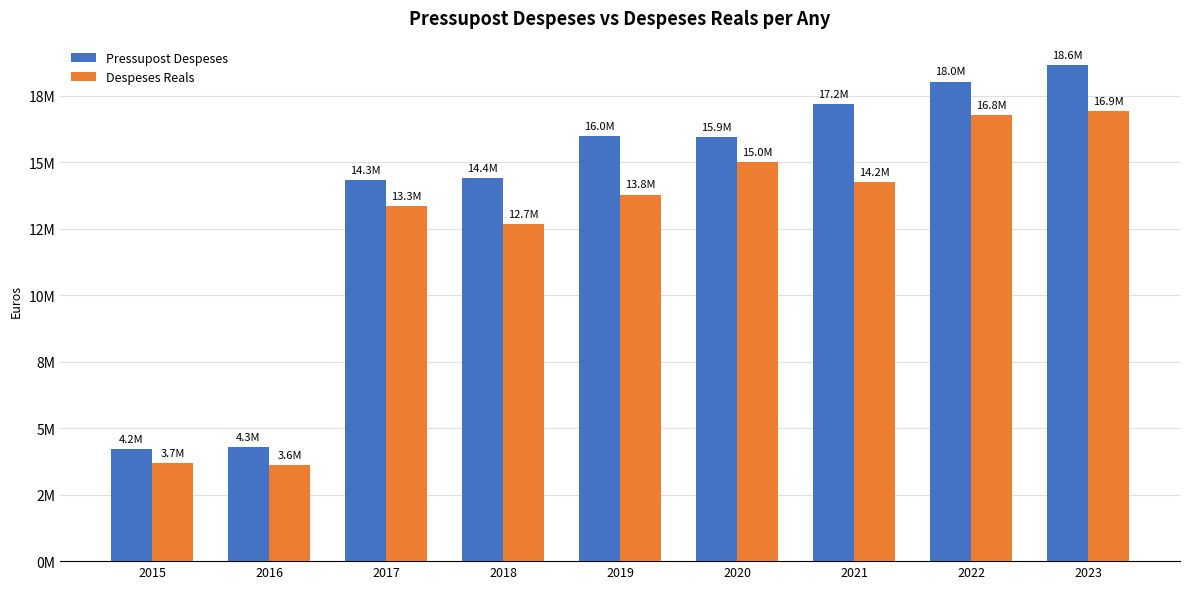

What are all the series names shown in the legend?

Pressupost Despeses, Despeses Reals